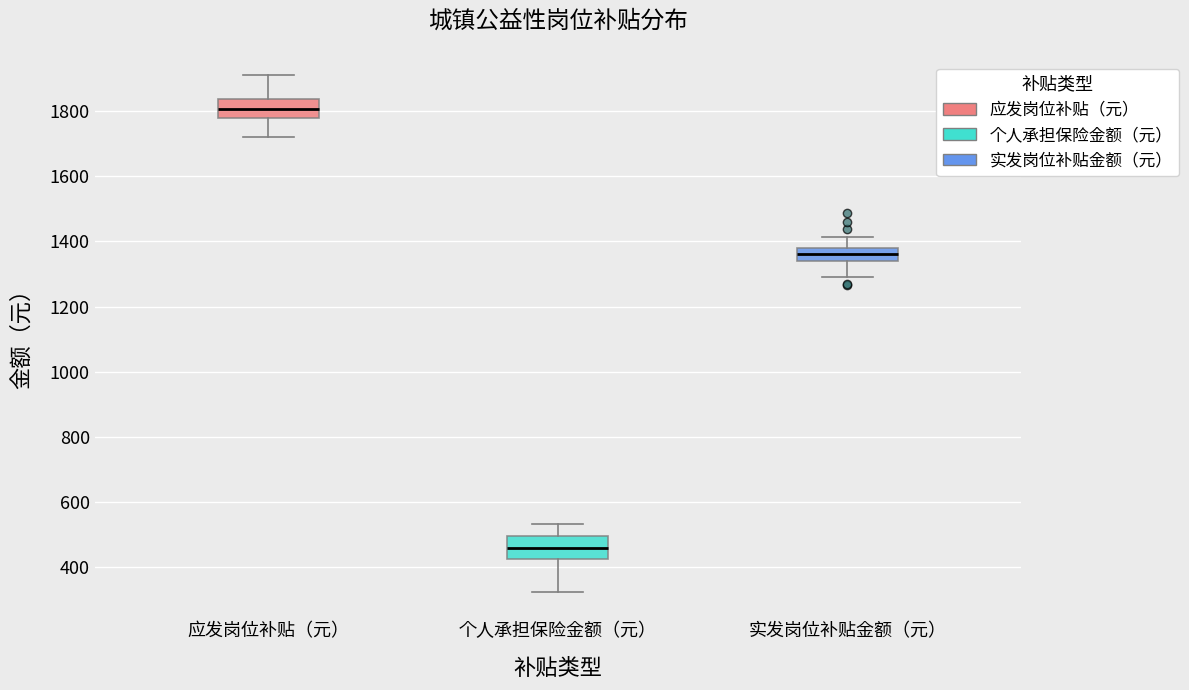

Which box has the highest median line?

应发岗位补贴（元）